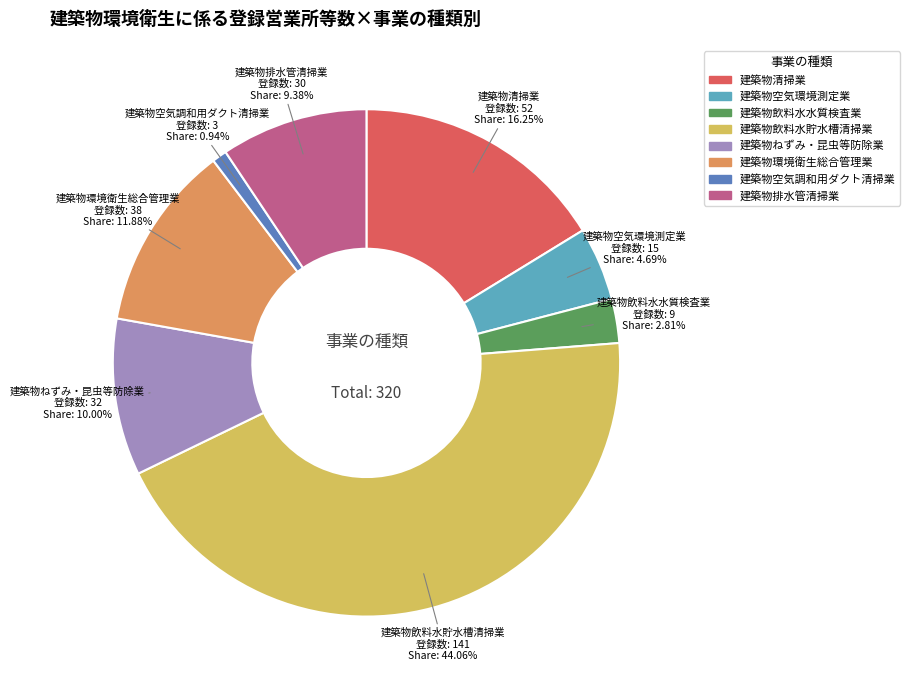

Is it true that 建築物飲料水貯水槽清掃業 is 50% of the pie?

False